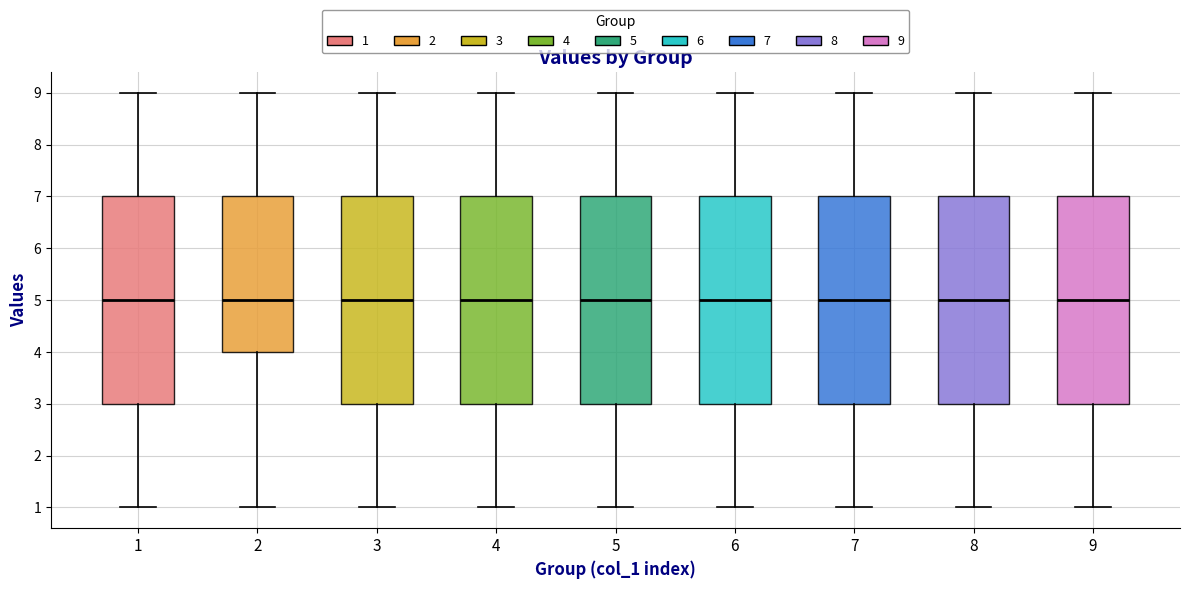

Reading left to right, read every box against the y-axis: the position of its median line, the range the box covers, and the ends of its whiskers. The values are not printed on the chart, so give them approximately, as read against the axis.

1: median 5, box 3 to 7, whiskers 1 to 9
2: median 5, box 4 to 7, whiskers 1 to 9
3: median 5, box 3 to 7, whiskers 1 to 9
4: median 5, box 3 to 7, whiskers 1 to 9
5: median 5, box 3 to 7, whiskers 1 to 9
6: median 5, box 3 to 7, whiskers 1 to 9
7: median 5, box 3 to 7, whiskers 1 to 9
8: median 5, box 3 to 7, whiskers 1 to 9
9: median 5, box 3 to 7, whiskers 1 to 9